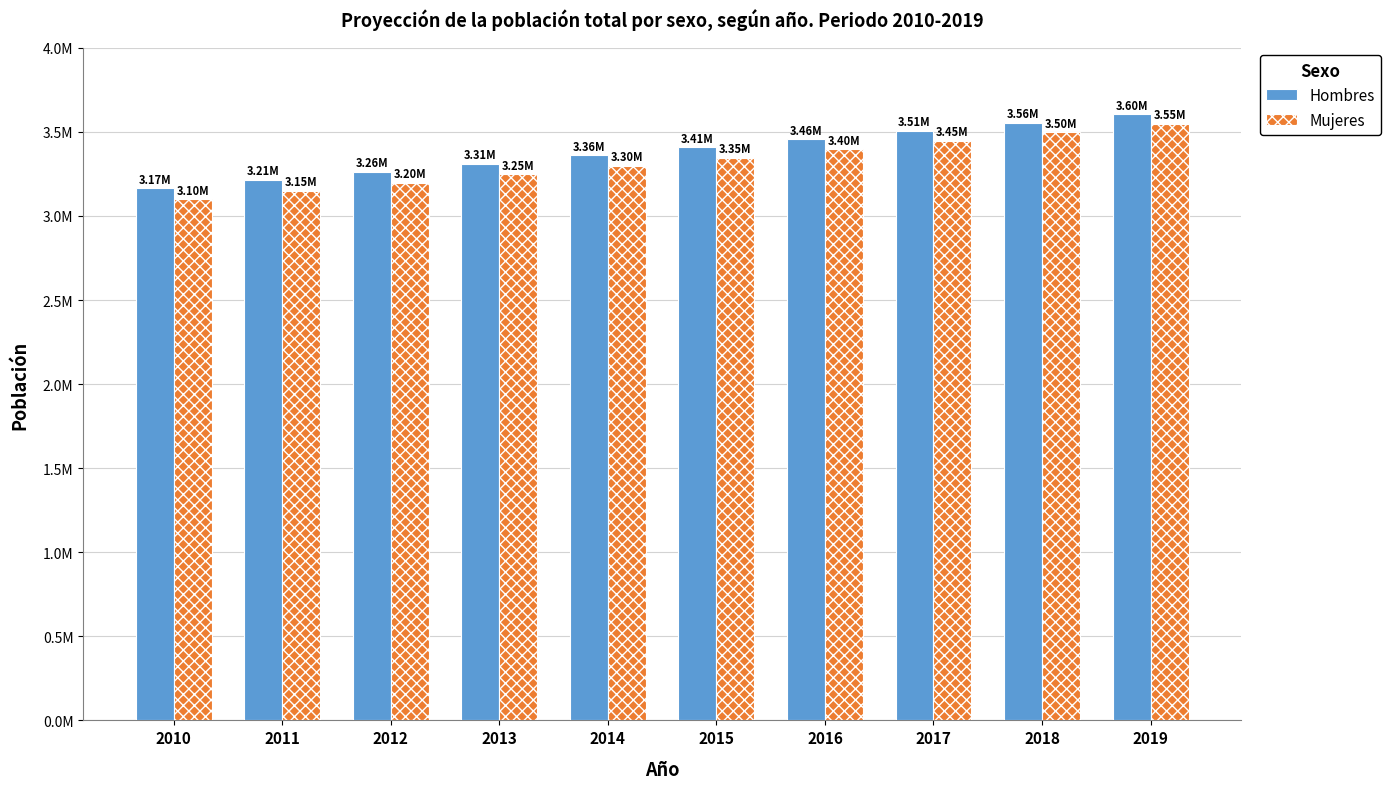

Rank the series by their average value, from lowest to highest.

Mujeres, Hombres